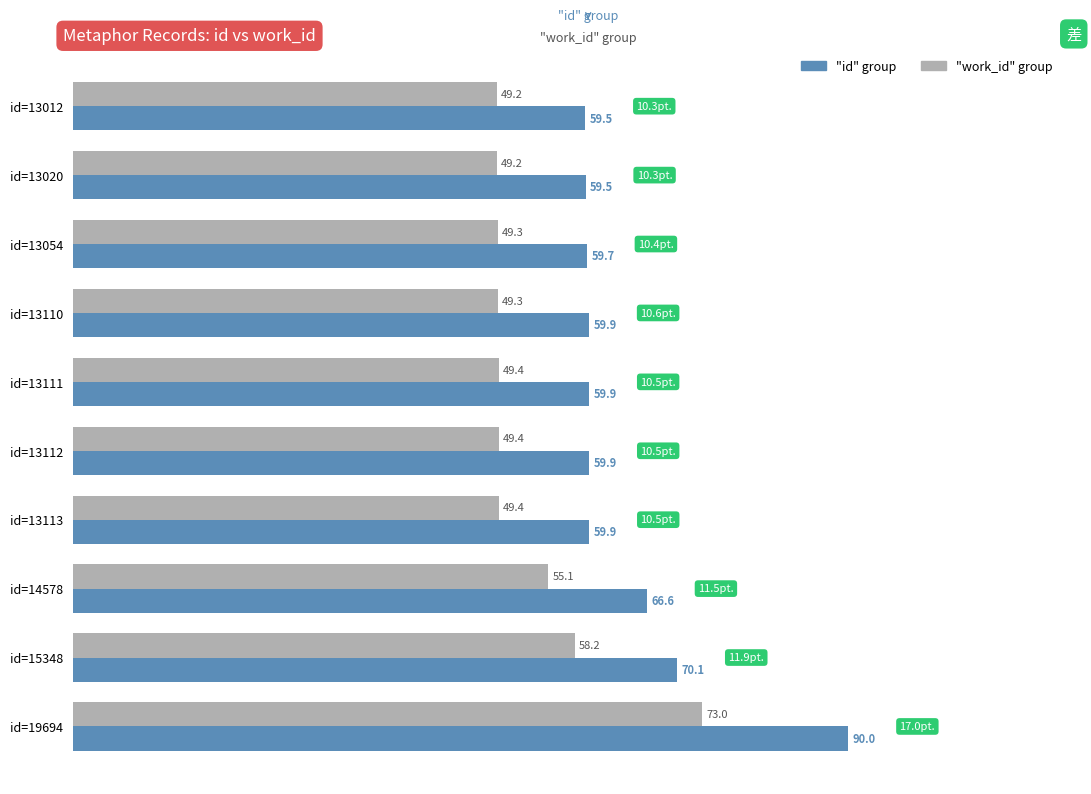

What is the minimum value shown in the chart?

49.2